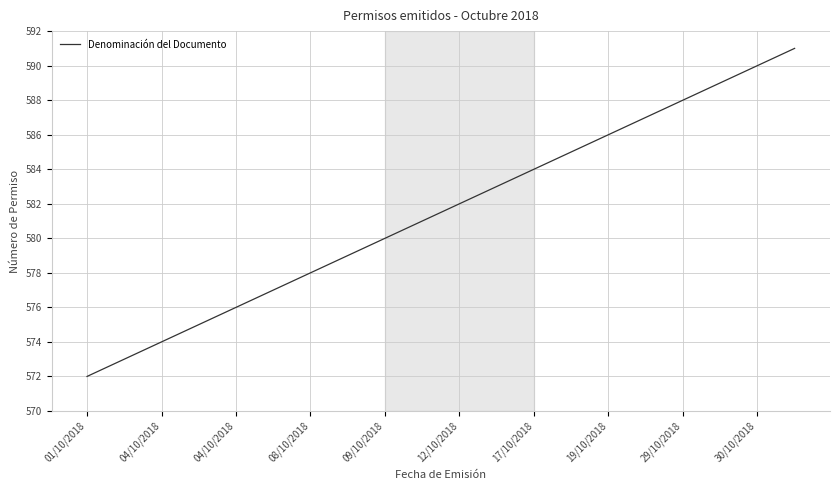

What is the difference between the maximum and second lowest values?

18